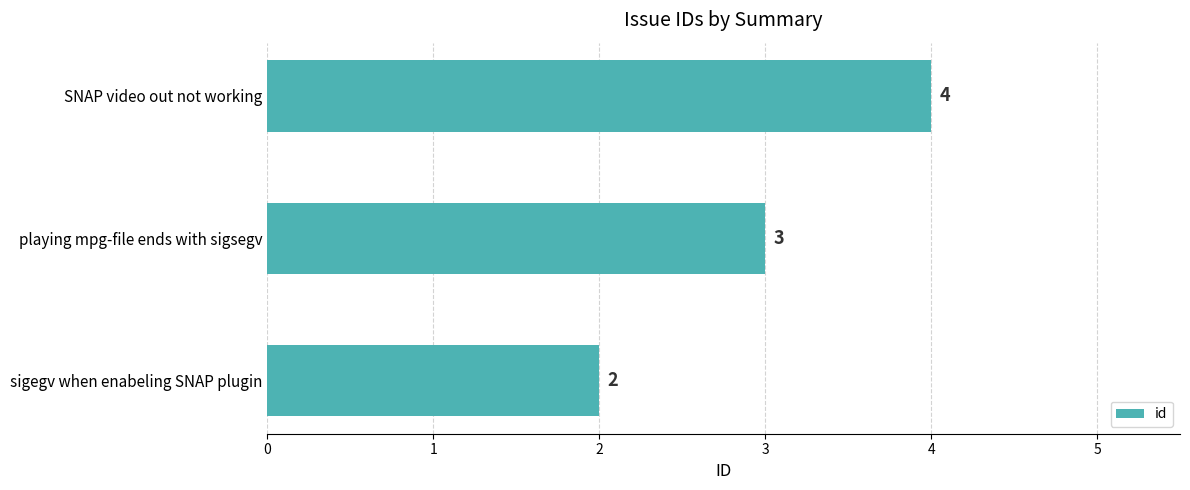

Count the values in the range 2 to 4.

3